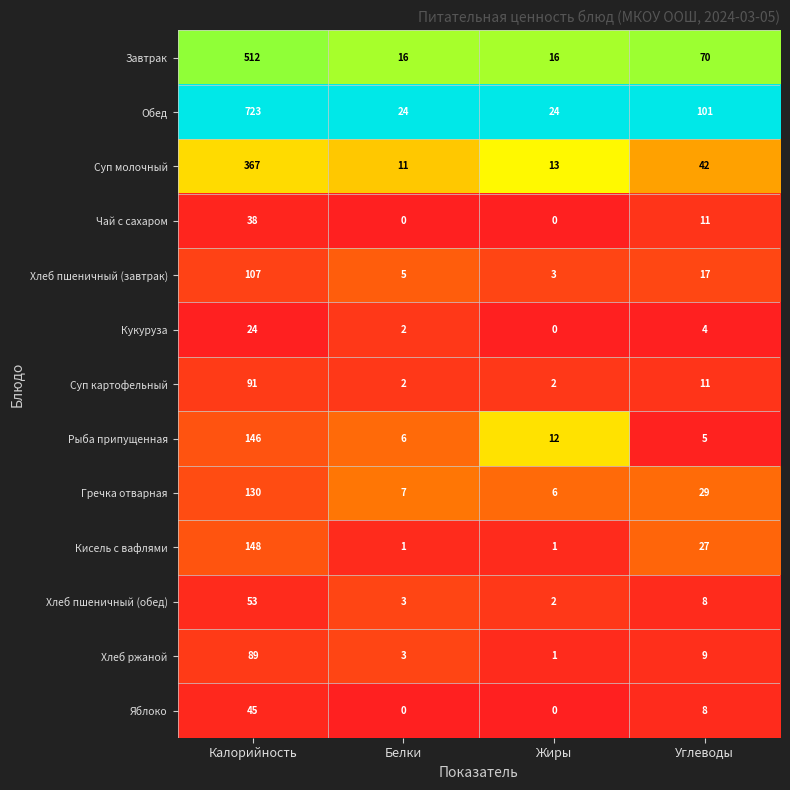

Which category has the lowest value in the Рыба припущенная series?

Углеводы